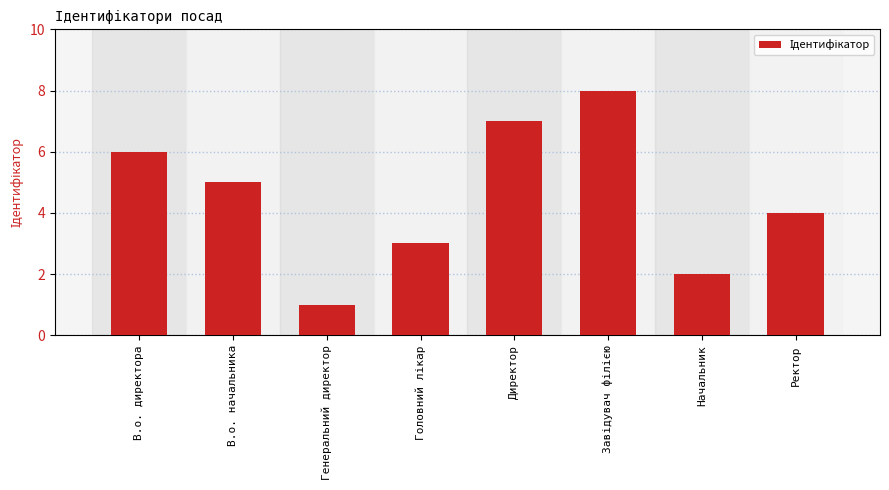

Reading left to right, extract all data points from this chart.

6	5	1	3	7	8	2	4